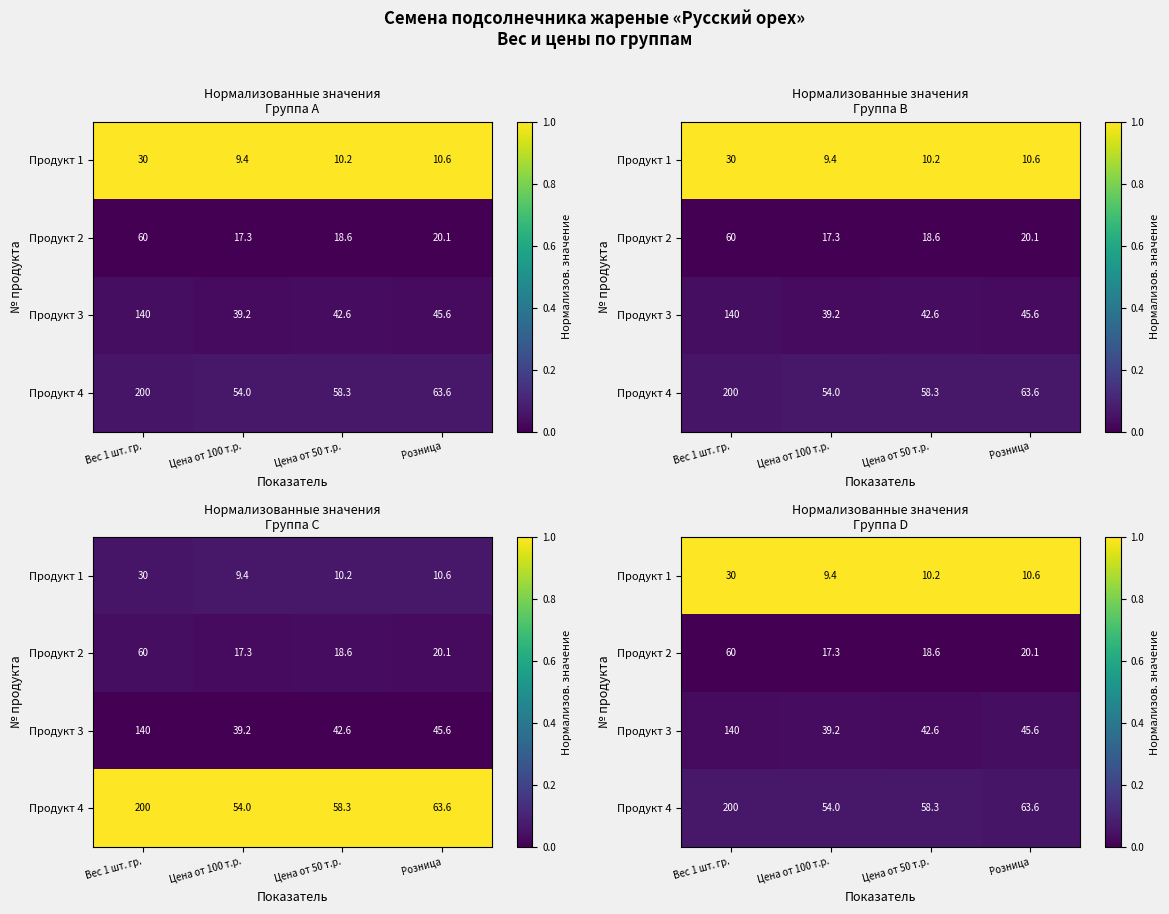

The value of Продукт 1 at Вес 1 шт. гр. is 0.6. True or false?

False